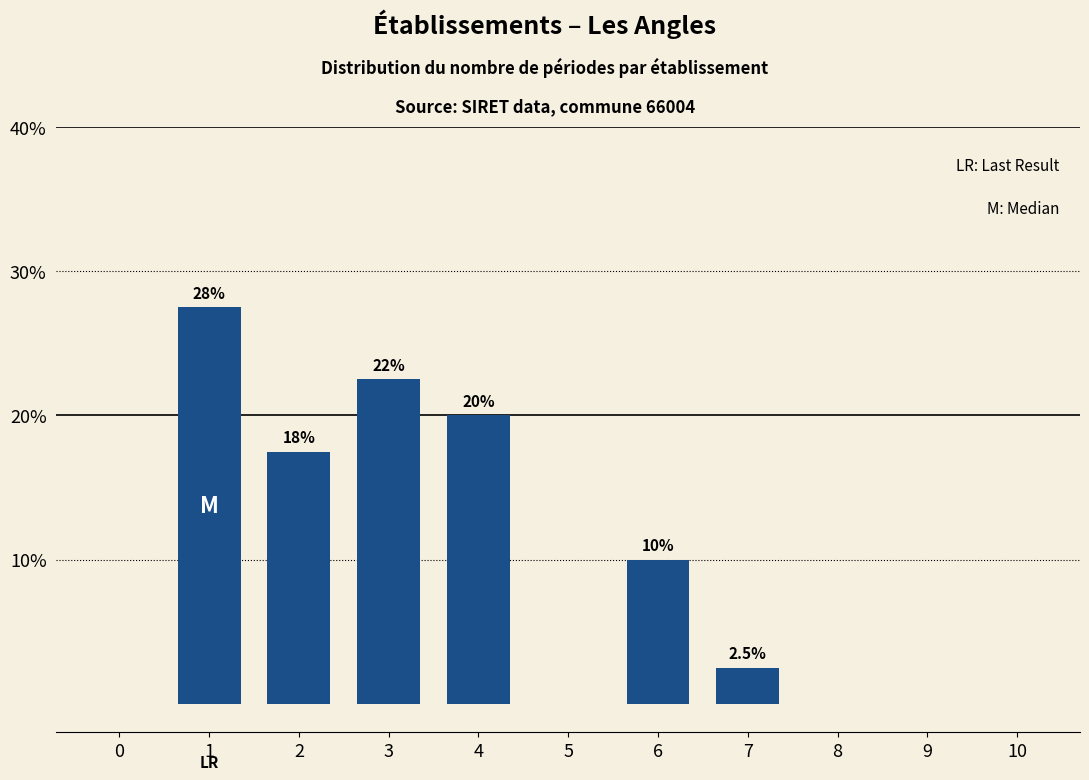

Reading left to right, transcribe all the data shown in this chart.

0=0.0	1=27.5	2=17.5	3=22.5	4=20.0	5=0.0	6=10.0	7=2.5	8=0.0	9=0.0	10=0.0